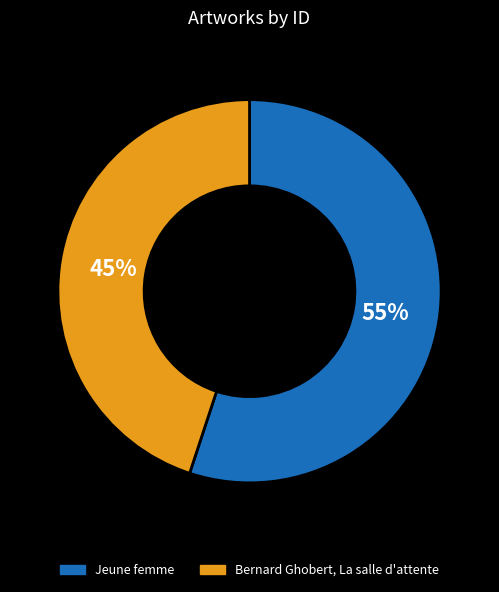

To the nearest percent, what percentage of the pie is Bernard Ghobert, La salle d'attente?

45%